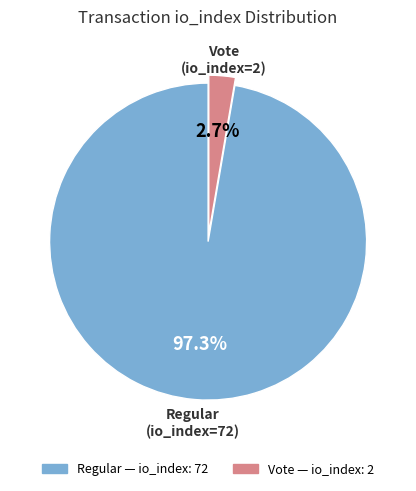

Does any single category account for the majority?

Yes